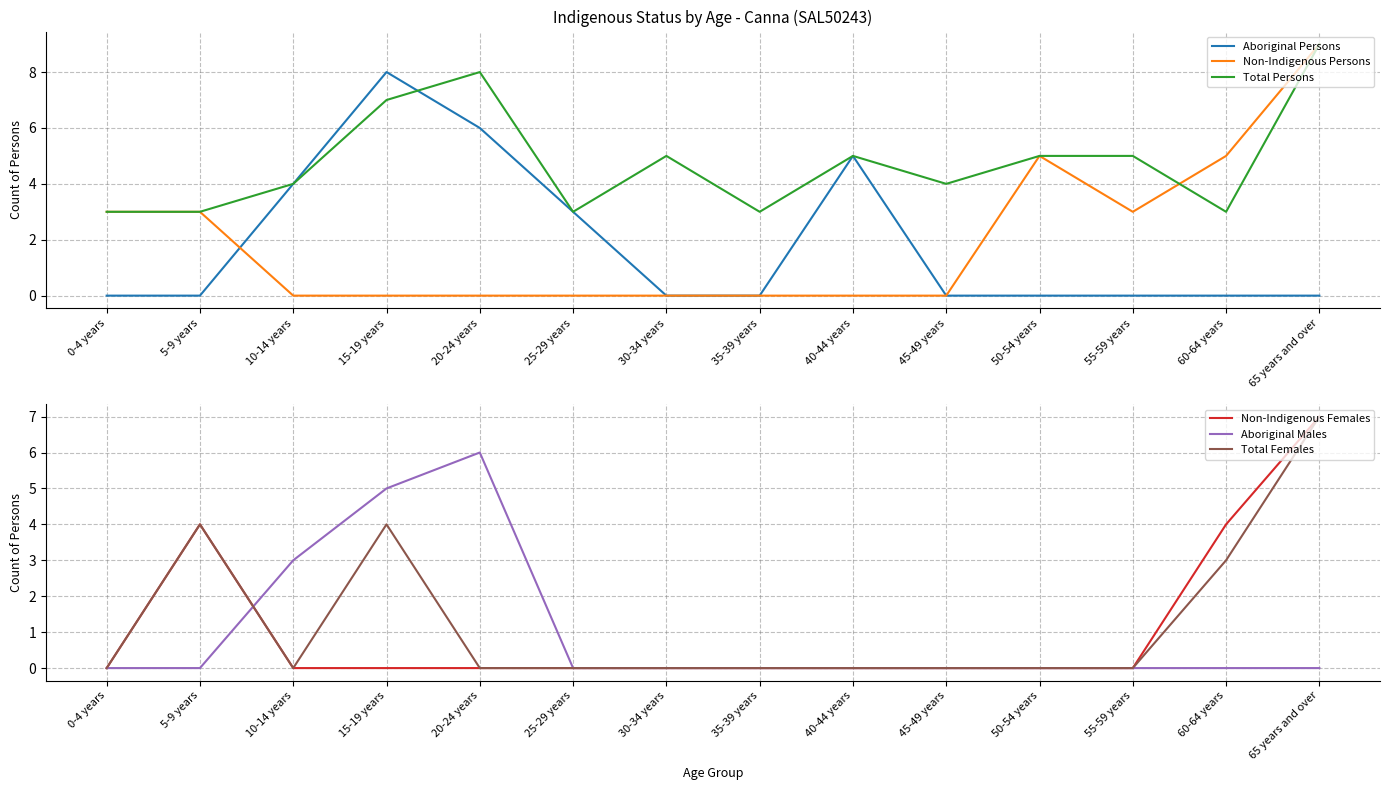

Rank the series by their maximum value, from highest to lowest.

Non-Indigenous Persons, Total Persons, Aboriginal Persons, Non-Indigenous Females, Total Females, Aboriginal Males